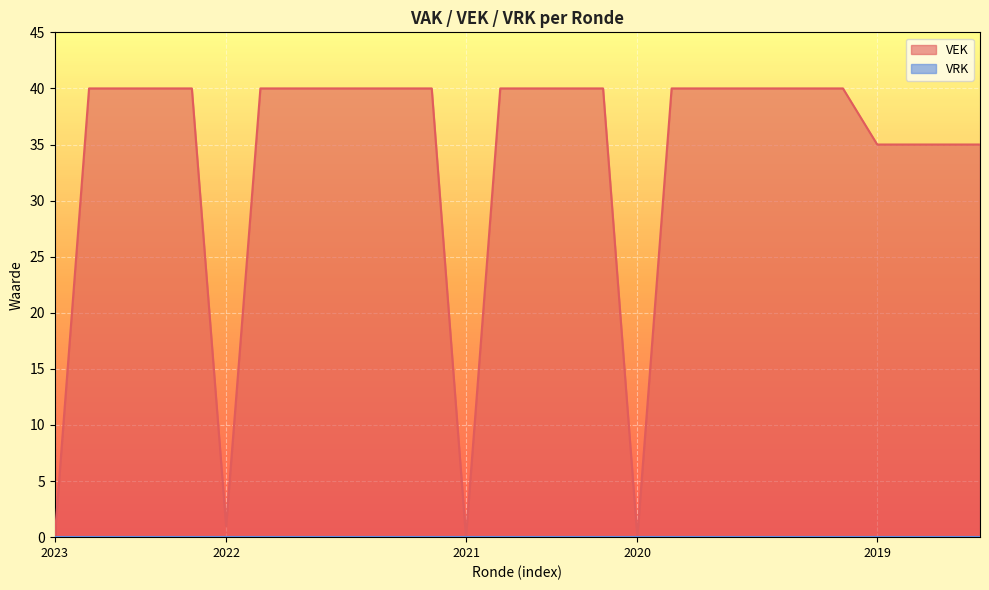

What is the difference between the second highest and second lowest values?

40